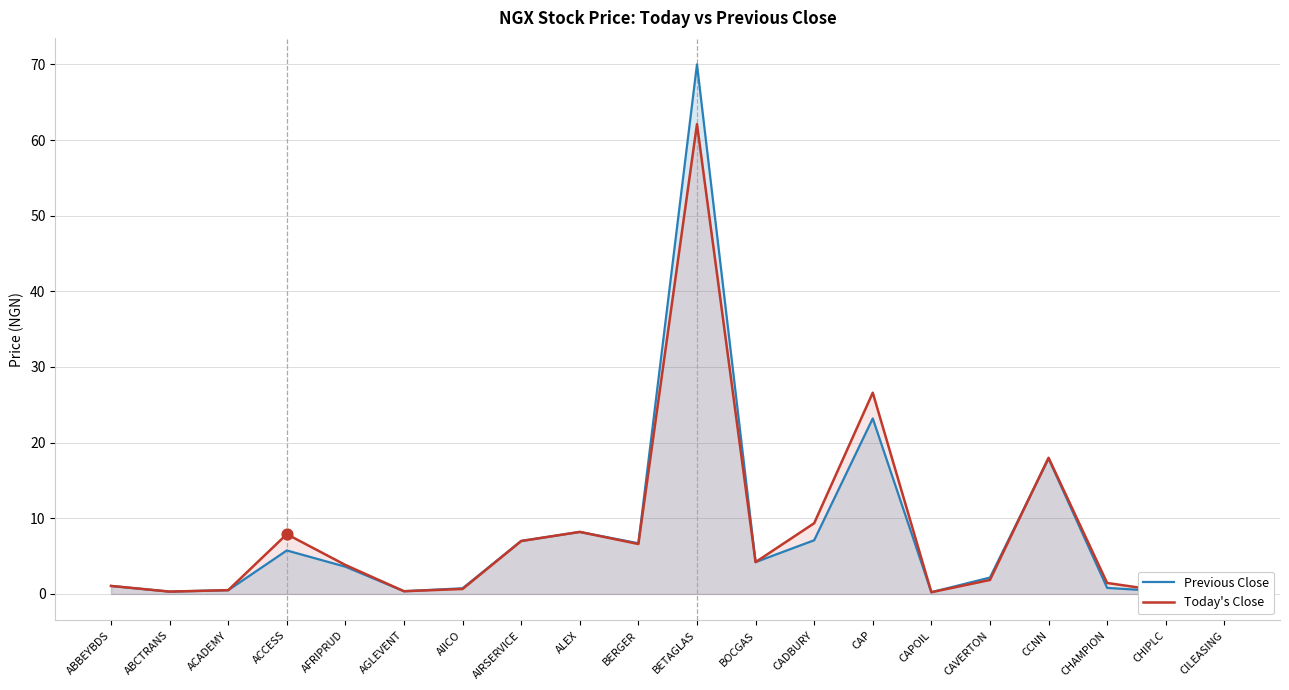

Which series reaches the maximum Y coordinate?

Previous Close